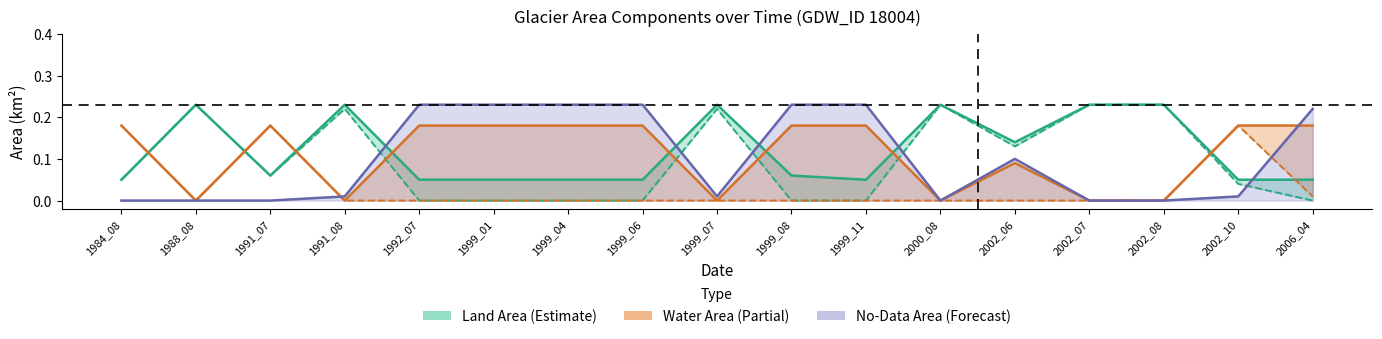

What is the difference between the maximum and minimum values in the origNoDataArea (line) series?

0.2